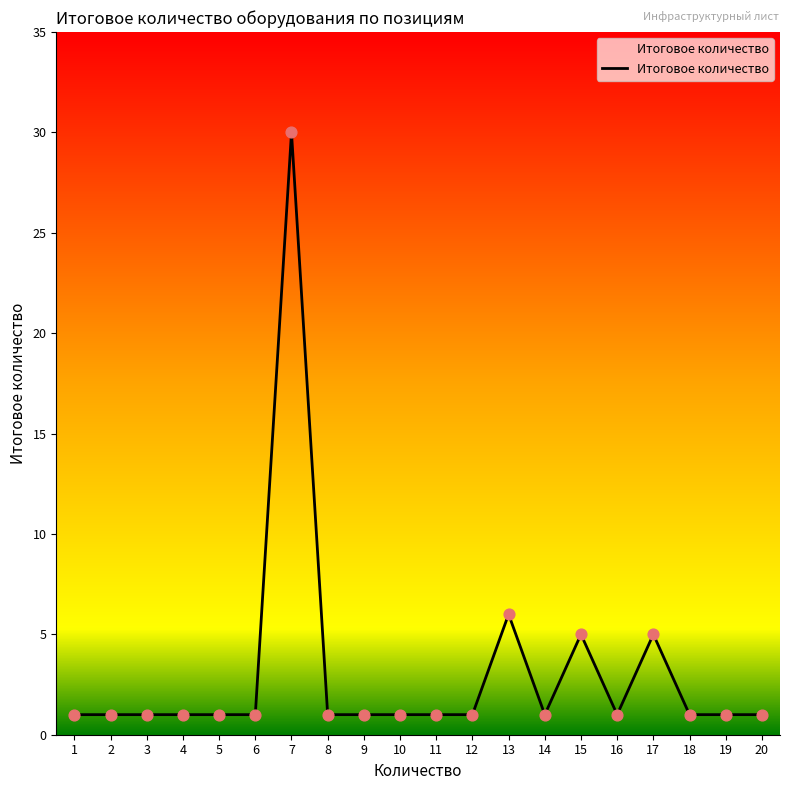

What is the change in value from 4 to 17?

+4